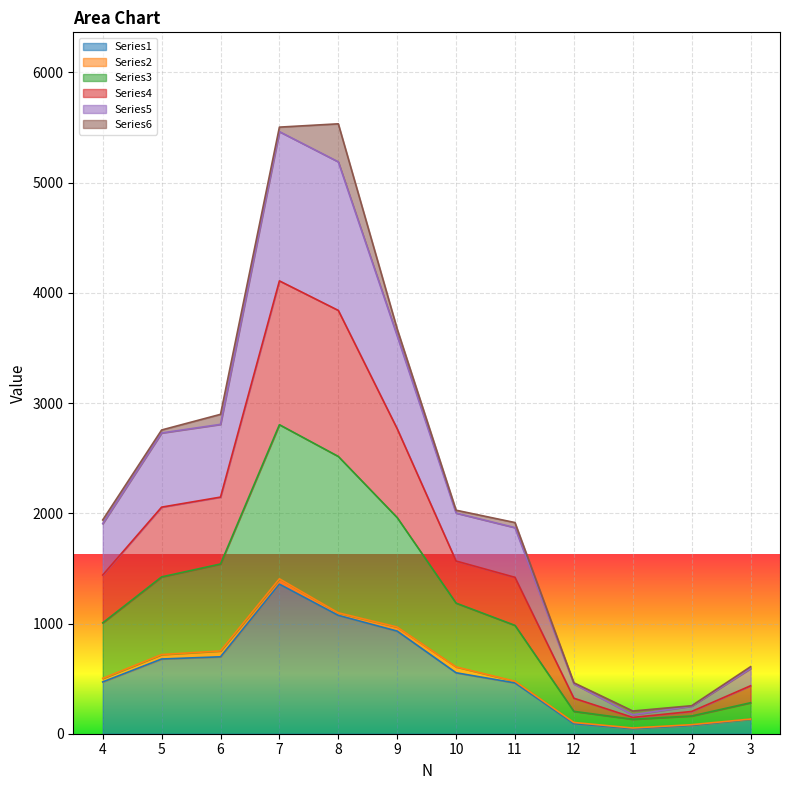

What is the smallest value displayed?

45